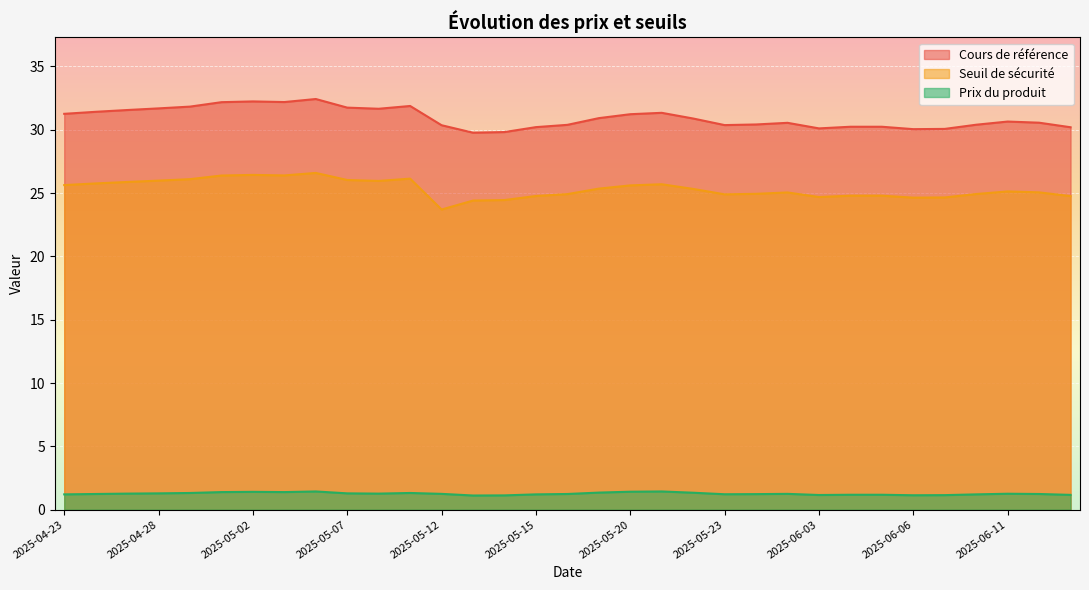

Reading right to left, extract all data points from this chart.

Cours de référence: 2025-06-13=30.2	2025-06-12=30.6	2025-06-11=30.6	2025-06-10=30.4	2025-06-09=30.1	2025-06-06=30.1	2025-06-05=30.2	2025-06-04=30.2	2025-06-03=30.1	2025-06-02=30.6	2025-05-26=30.4	2025-05-23=30.4	2025-05-22=30.9	2025-05-21=31.3	2025-05-20=31.2	2025-05-19=30.9	2025-05-16=30.4	2025-05-15=30.2	2025-05-14=29.8	2025-05-13=29.8	2025-05-12=30.4	2025-05-09=31.9	2025-05-08=31.7	2025-05-07=31.8	2025-05-06=32.4	2025-05-05=32.2	2025-05-02=32.2	2025-04-30=32.2	2025-04-29=31.8	2025-04-28=31.7	2025-04-25=31.6	2025-04-24=31.4	2025-04-23=31.3
Seuil de sécurité: 2025-06-13=24.8	2025-06-12=25.1	2025-06-11=25.1	2025-06-10=24.9	2025-06-09=24.7	2025-06-06=24.6	2025-06-05=24.8	2025-06-04=24.8	2025-06-03=24.7	2025-06-02=25.1	2025-05-26=24.9	2025-05-23=24.9	2025-05-22=25.3	2025-05-21=25.7	2025-05-20=25.6	2025-05-19=25.4	2025-05-16=24.9	2025-05-15=24.8	2025-05-14=24.5	2025-05-13=24.4	2025-05-12=23.7	2025-05-09=26.1	2025-05-08=26.0	2025-05-07=26.0	2025-05-06=26.6	2025-05-05=26.4	2025-05-02=26.4	2025-04-30=26.4	2025-04-29=26.1	2025-04-28=26.0	2025-04-25=25.9	2025-04-24=25.8	2025-04-23=25.6
Prix du produit: 2025-06-13=1.2	2025-06-12=1.2	2025-06-11=1.3	2025-06-10=1.2	2025-06-09=1.1	2025-06-06=1.1	2025-06-05=1.2	2025-06-04=1.2	2025-06-03=1.2	2025-06-02=1.2	2025-05-26=1.2	2025-05-23=1.2	2025-05-22=1.3	2025-05-21=1.4	2025-05-20=1.4	2025-05-19=1.4	2025-05-16=1.2	2025-05-15=1.2	2025-05-14=1.1	2025-05-13=1.1	2025-05-12=1.2	2025-05-09=1.3	2025-05-08=1.3	2025-05-07=1.3	2025-05-06=1.4	2025-05-05=1.4	2025-05-02=1.4	2025-04-30=1.4	2025-04-29=1.3	2025-04-28=1.3	2025-04-25=1.3	2025-04-24=1.2	2025-04-23=1.2